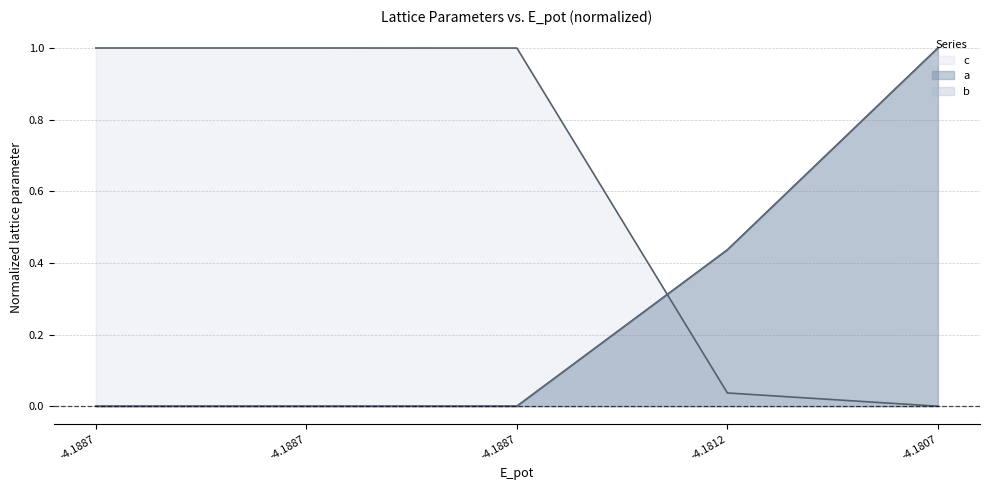

True or false: a and b intersect in this chart.

False